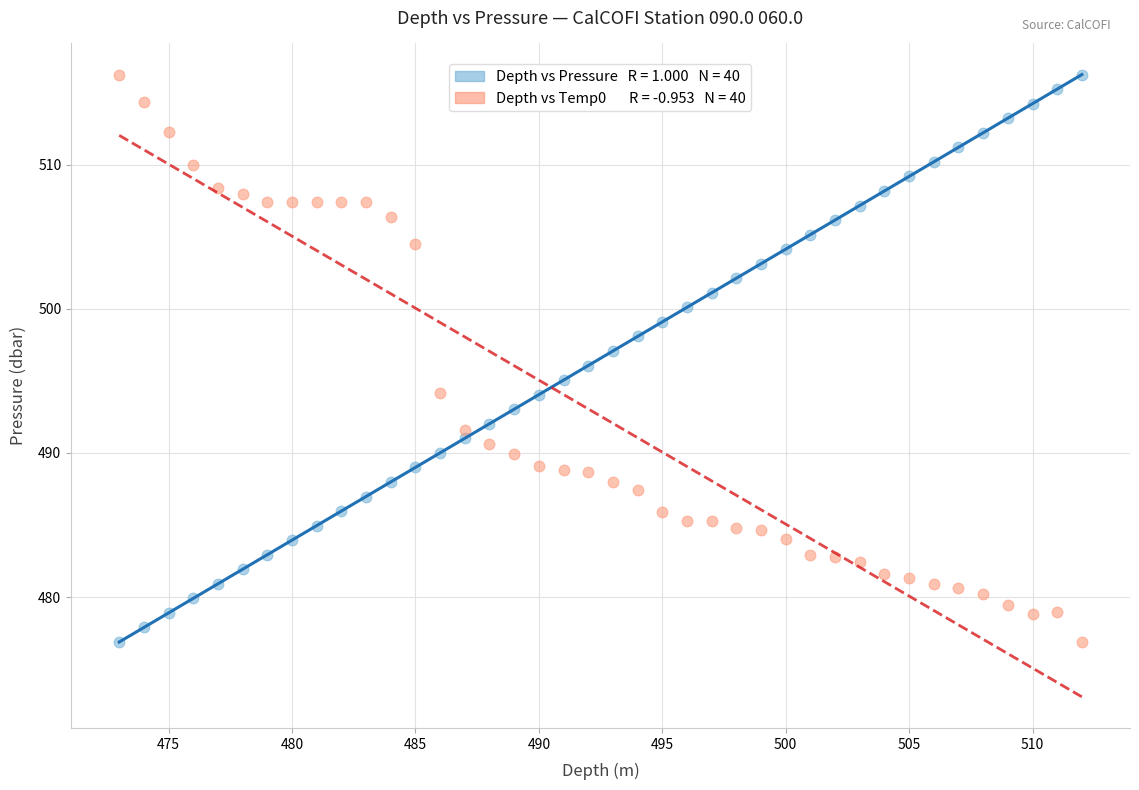

Across all data points, what is the range of Y values (max minus min)?

39.4